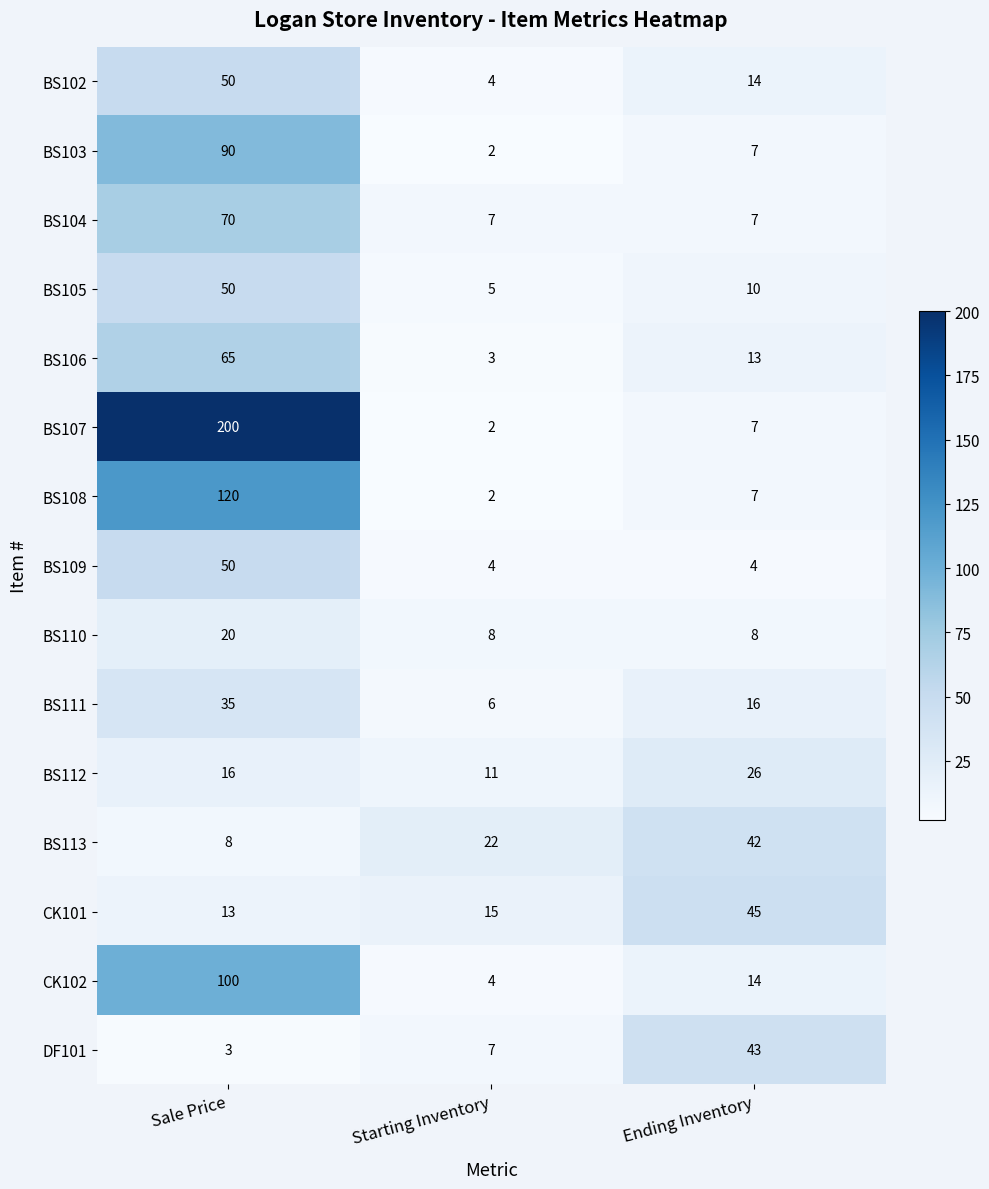

Where is BS103 nearest to the value 46?

Ending Inventory